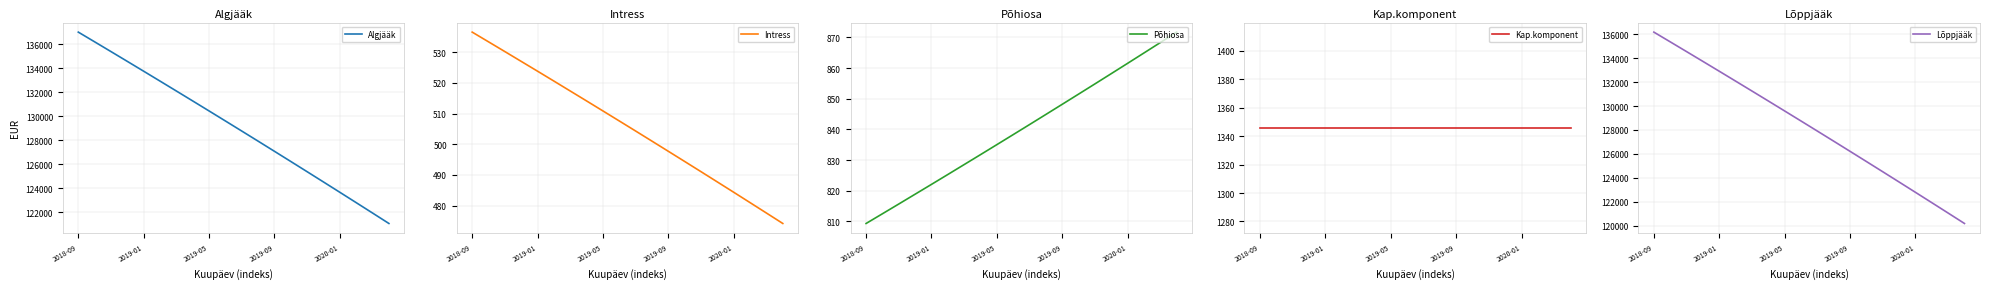

Which series has the largest total across all categories?

Algjääk